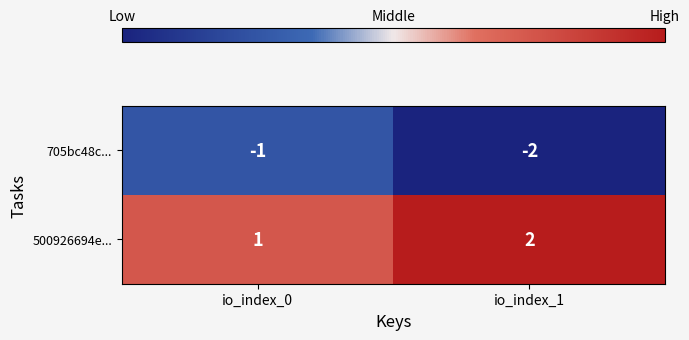

Is it true that 705bc48c... equals -1 at io_index_1?

False